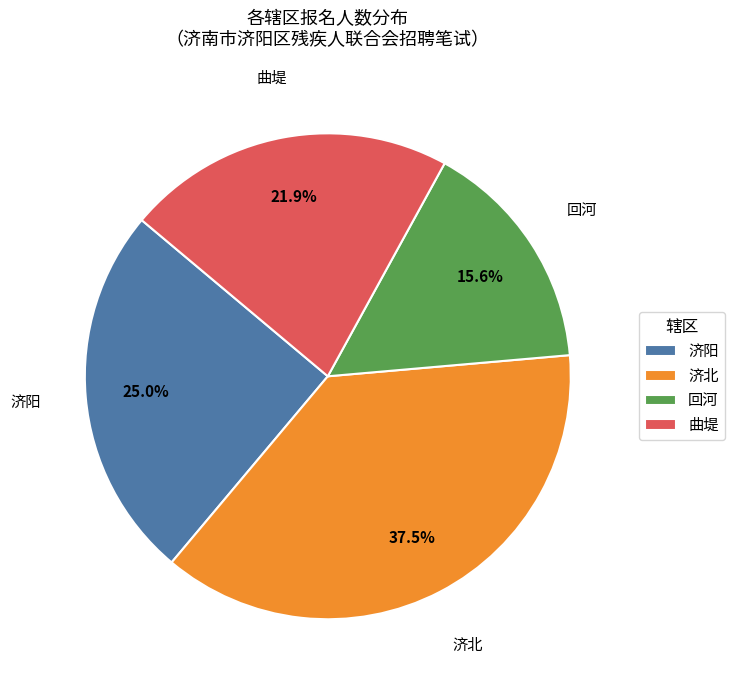

True or false: 曲堤 accounts for 10% of the total.

False